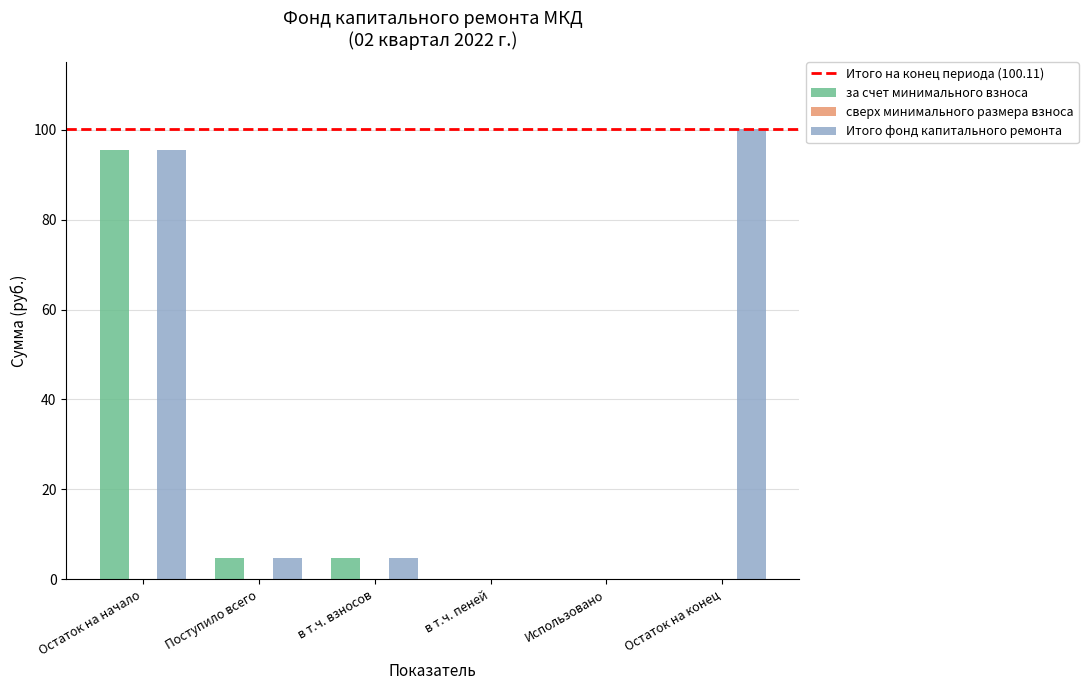

Reading left to right, list all the values displayed in this chart.

за счет минимального взноса: Остаток на начало=95.4	Поступило всего=4.7	в т.ч. взносов=4.7	в т.ч. пеней=0.0	Использовано=0.0	Остаток на конец=0.0
Итого фонд капитального ремонта: Остаток на начало=95.4	Поступило всего=4.7	в т.ч. взносов=4.7	в т.ч. пеней=0.0	Использовано=0.0	Остаток на конец=100.1